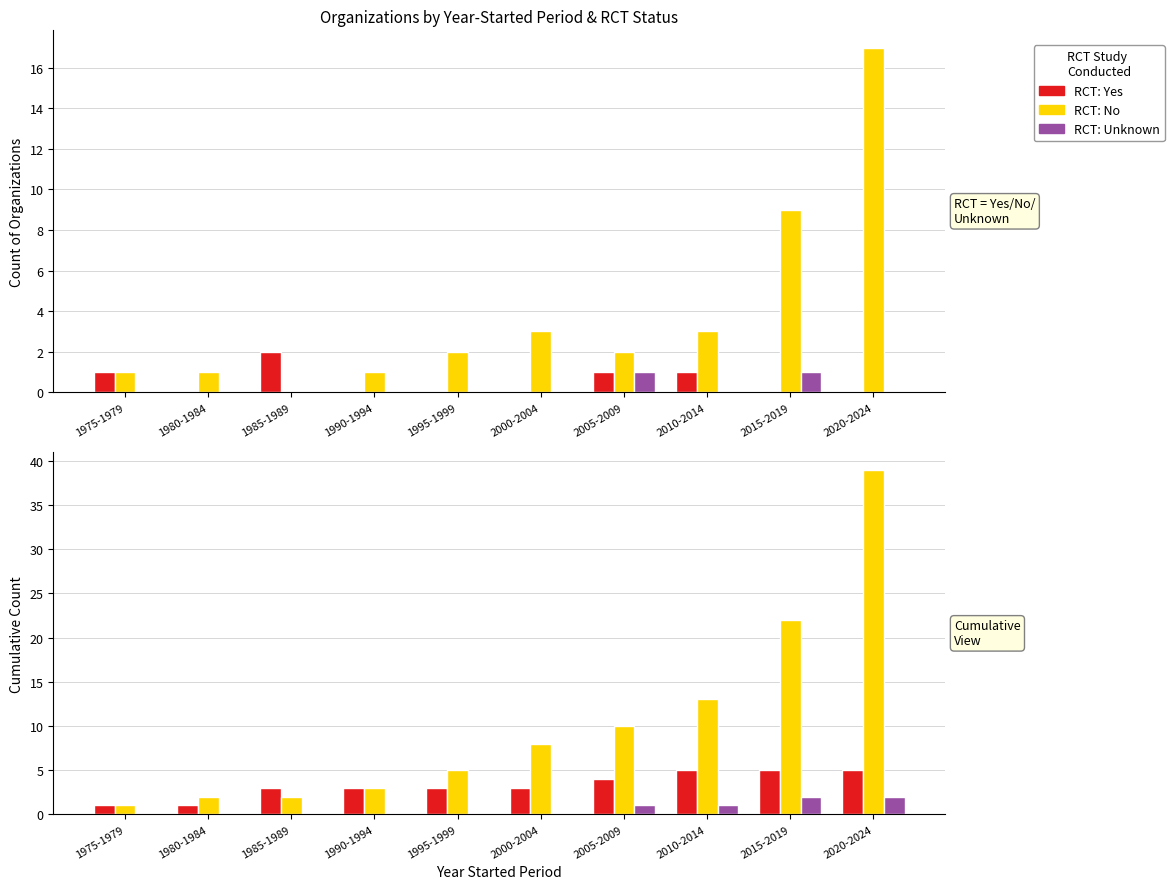

At which category is the sum across all series the highest?

2020-2024